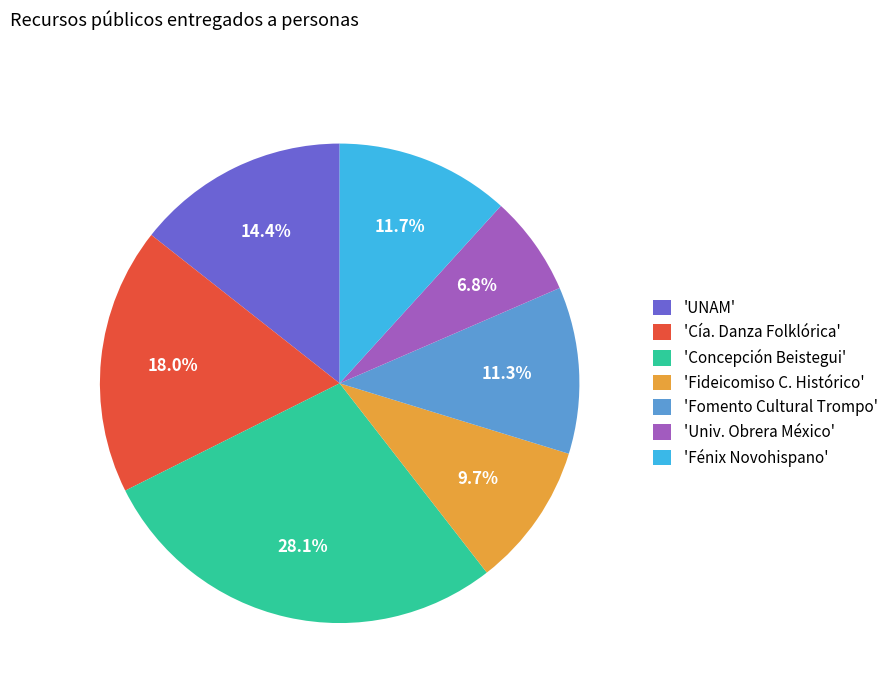

How many slices are in this pie chart?

7